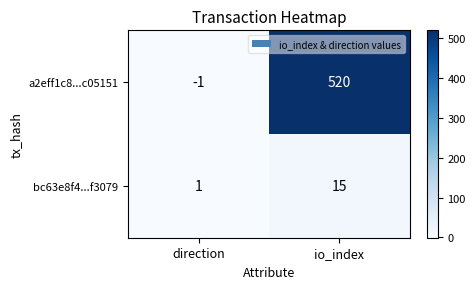

Reading left to right, what are all the values shown in this chart?

a2eff1c8...c05151: -1	520
bc63e8f4...f3079: 1	15